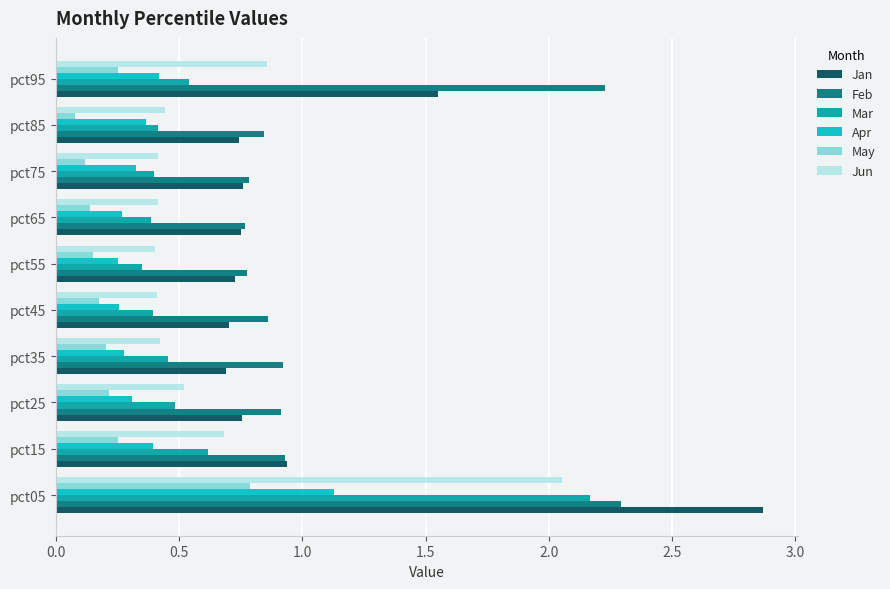

Which series has the widest spread of values?

Jan